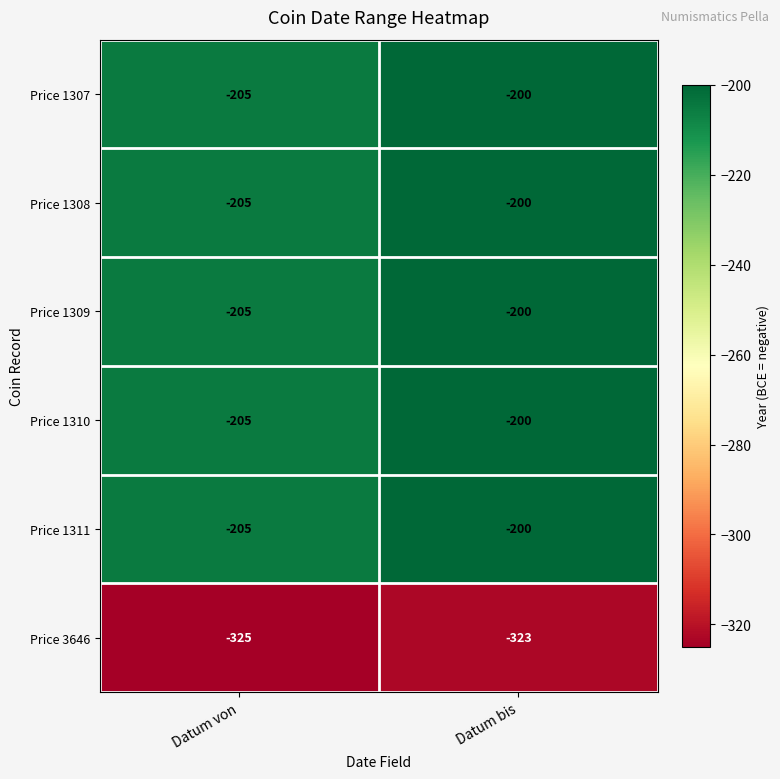

At which category is the sum across all series the highest?

Datum bis